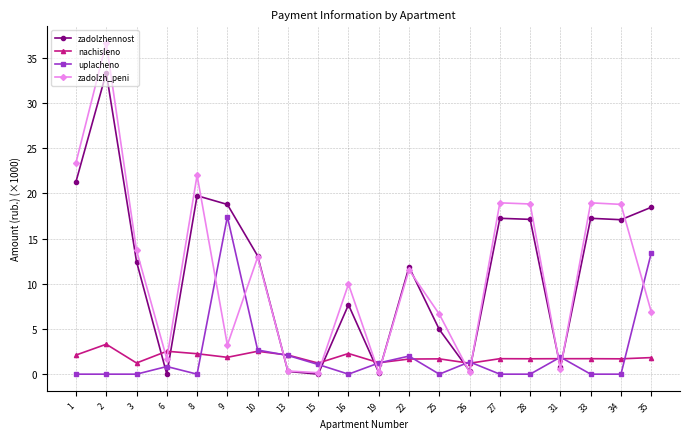

What is the value of the zadolzh_peni point at the 2nd from the left?

36.7